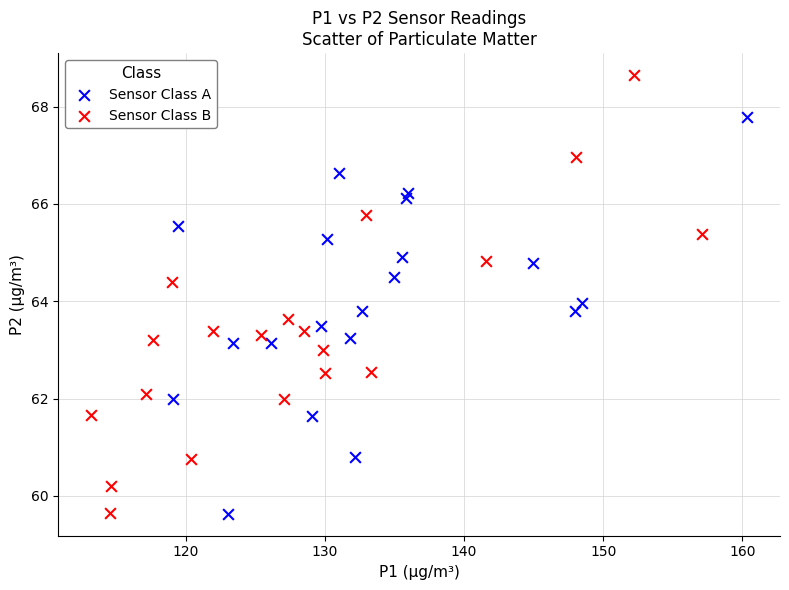

Which series reaches the maximum Y coordinate?

Sensor Class B